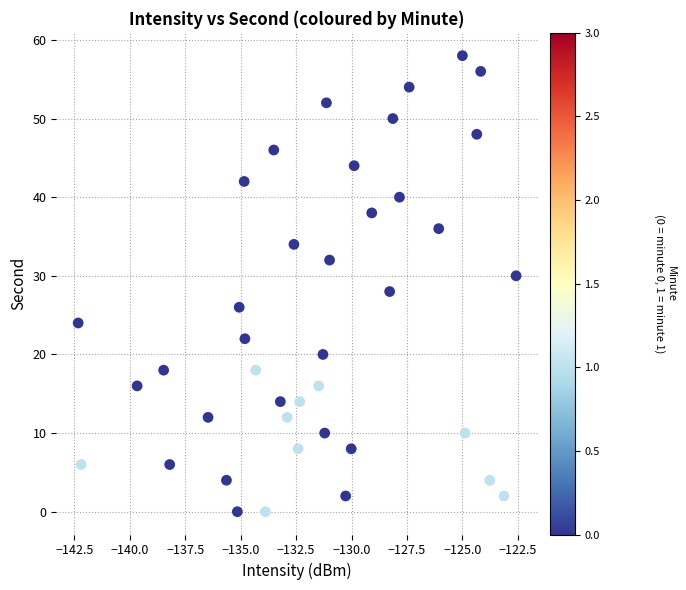

What is the range of Y values (max minus min)?

58